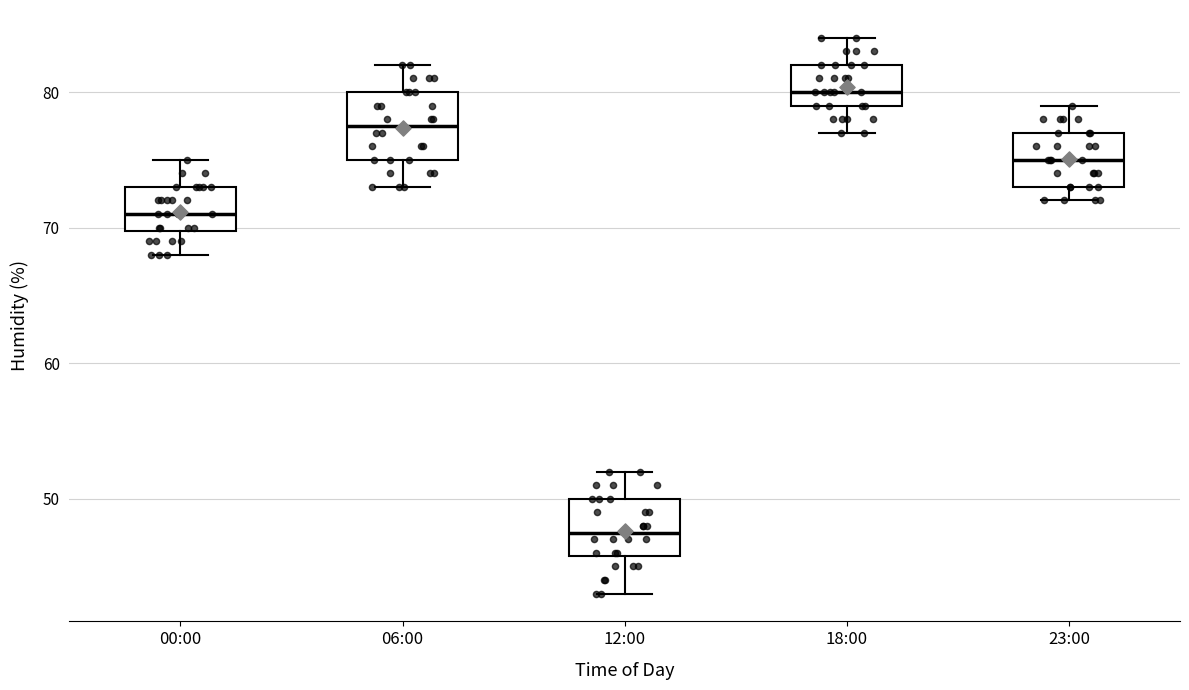

Reading left to right, transcribe this box plot: for each box, give where its median line is, the range the box spans, and where its two whiskers end, as read against the y-axis. The values are not printed on the chart, so give them approximately, as read against the axis.

00:00: median 71, box 70 to 73, whiskers 68 to 75
06:00: median 78, box 75 to 80, whiskers 73 to 82
12:00: median 48, box 46 to 50, whiskers 43 to 52
18:00: median 80, box 79 to 82, whiskers 77 to 84
23:00: median 75, box 73 to 77, whiskers 72 to 79